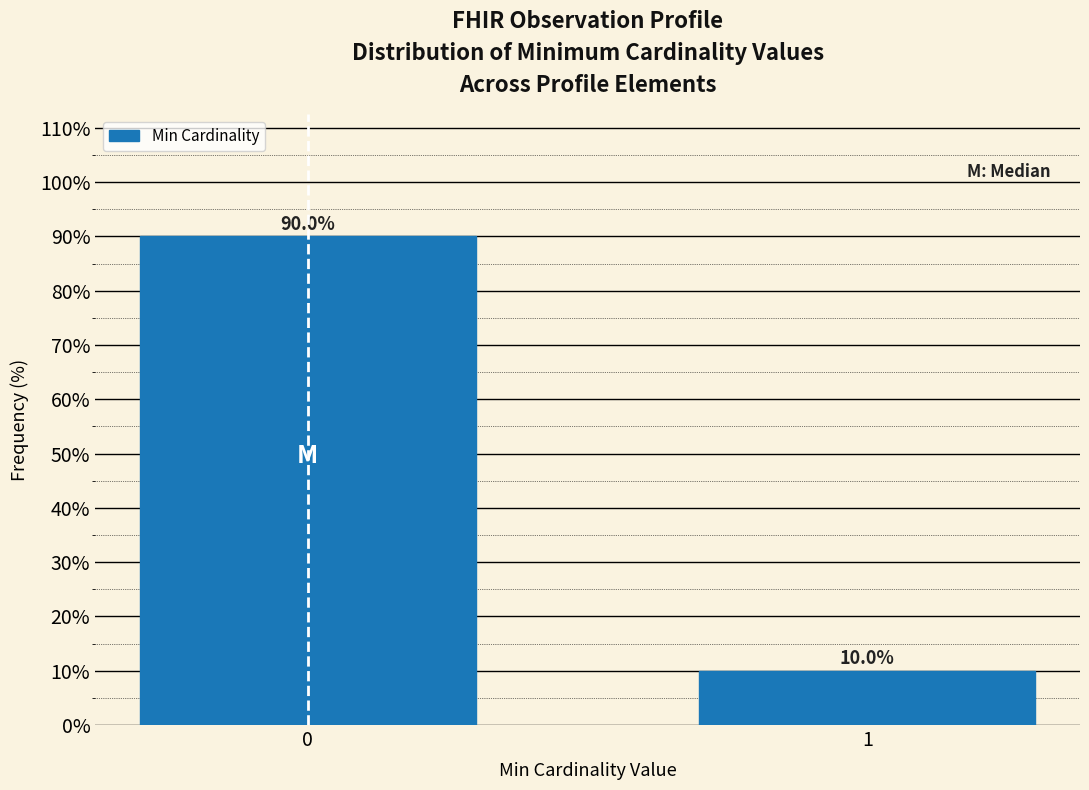

Reading right to left, list all the values displayed in this chart.

1=10	0=90